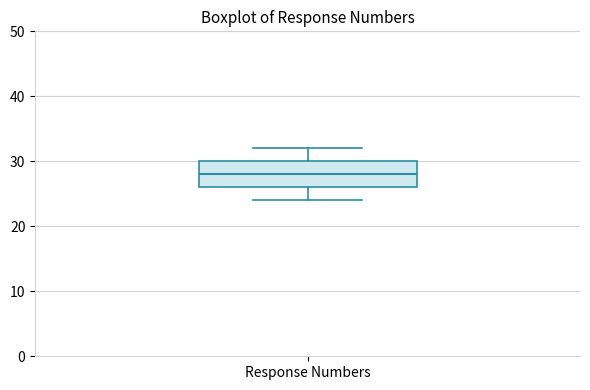

Transcribe this box plot: give where the median line is, the range the box spans, and where the two whiskers end, as read against the y-axis. The values are not printed on the chart, so give them approximately, as read against the axis.

median 28, box 26 to 30, whiskers 24 to 32